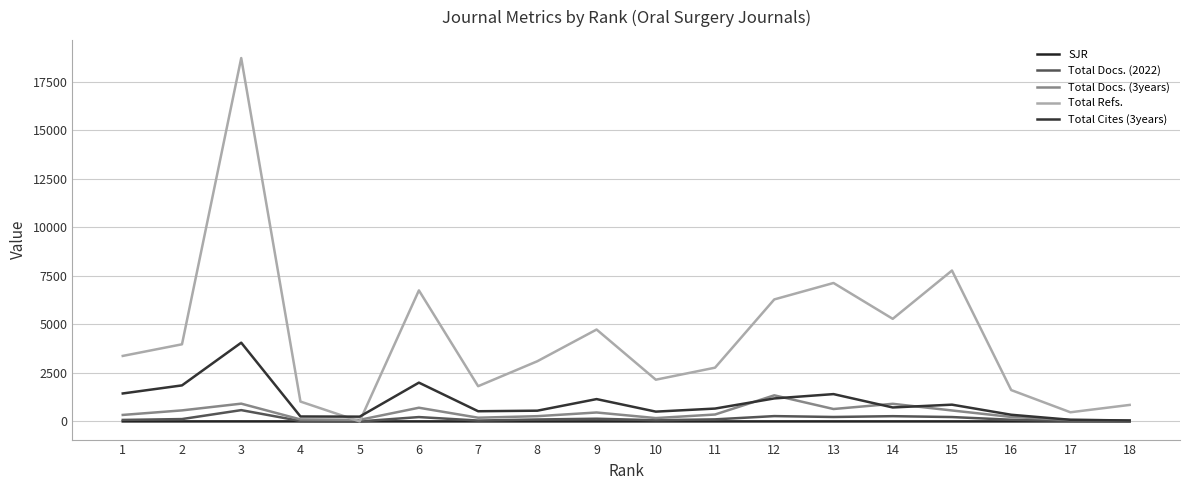

How many lines are shown in the chart?

5